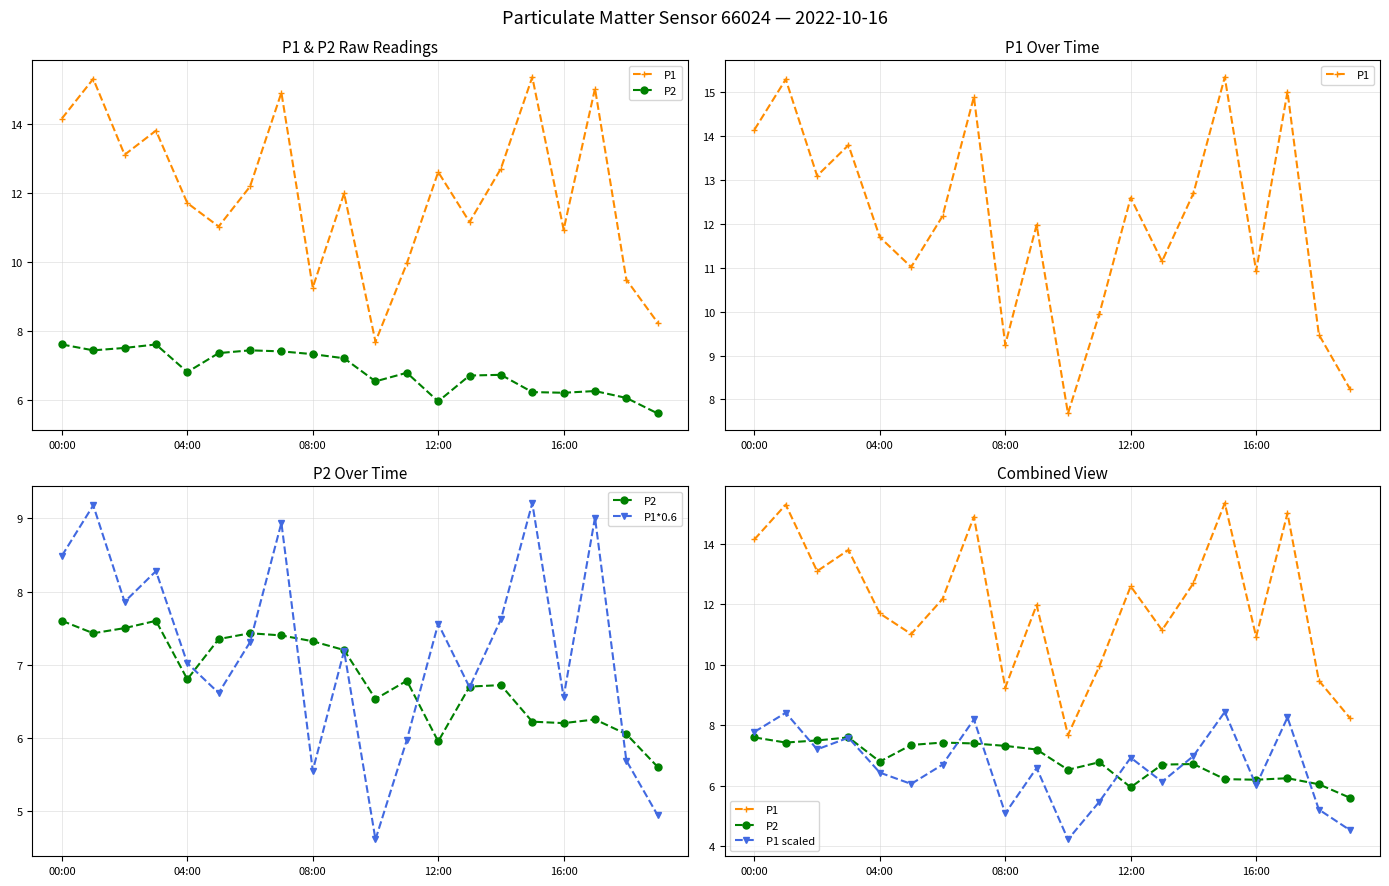

The value of P1*0.6 at 12:00 is 10.2. True or false?

False